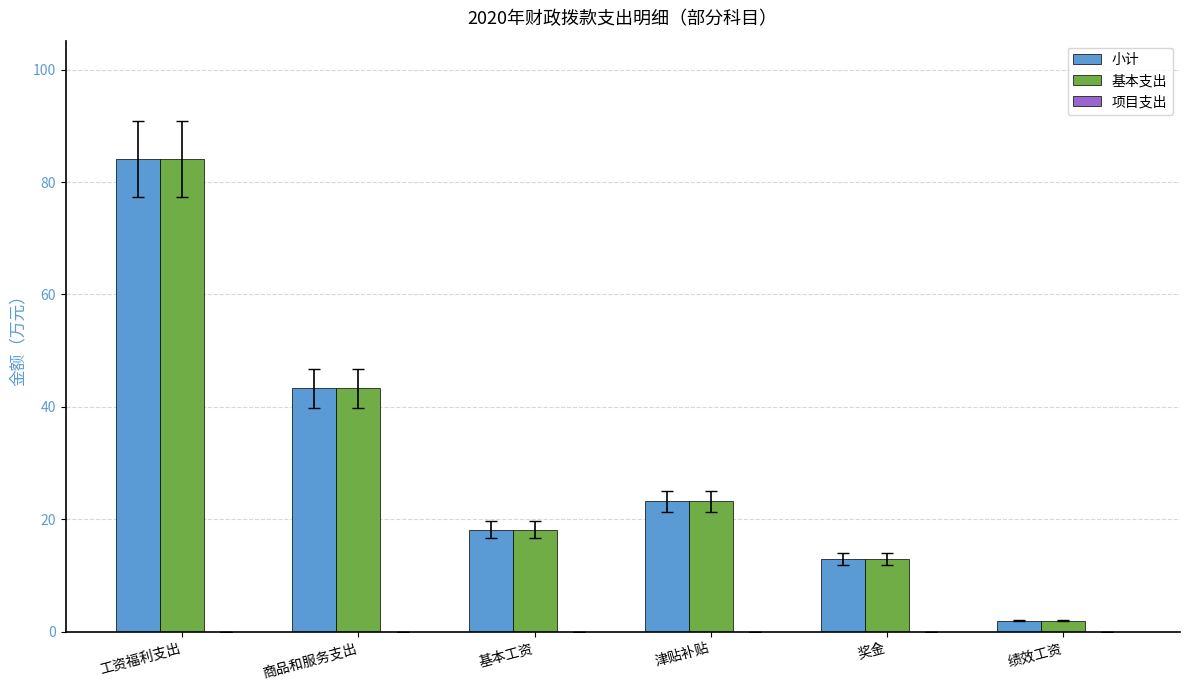

What is the sum of the 小计 values at 津贴补贴 and 奖金?

36.1